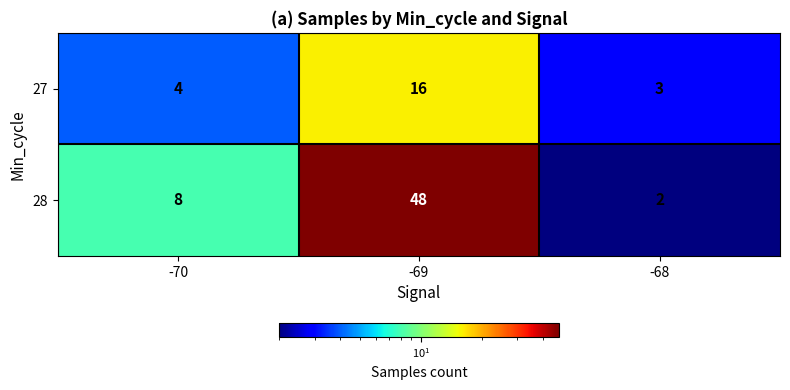

True or false: 27 has a value of 3 at -68.

True